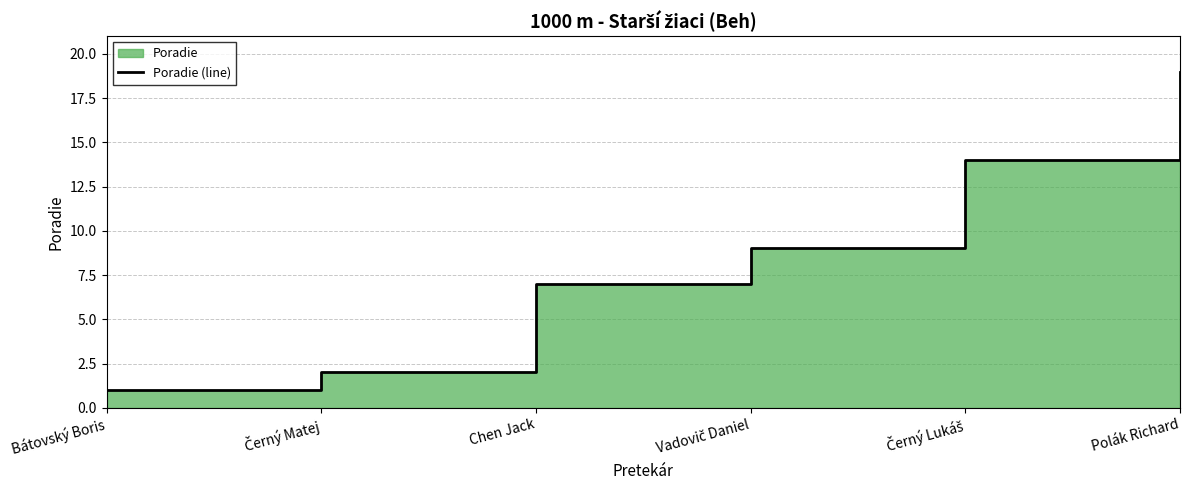

List the labels in order of value, smallest first.

Bátovský Boris, Černý Matej, Chen Jack, Vadovič Daniel, Černý Lukáš, Polák Richard